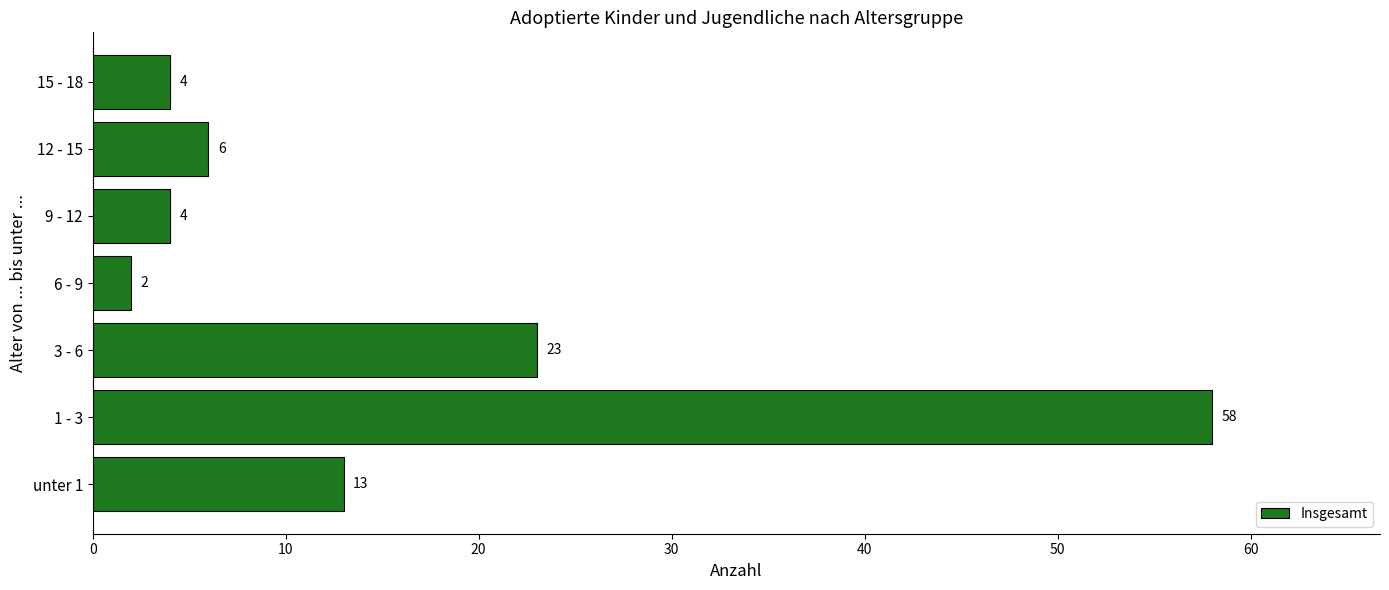

Is it true that the value at unter 1 is 9?

False